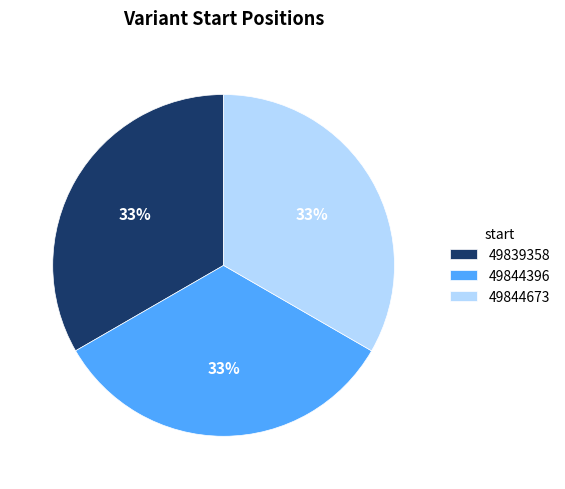

Is 49844396 the majority of the pie?

No